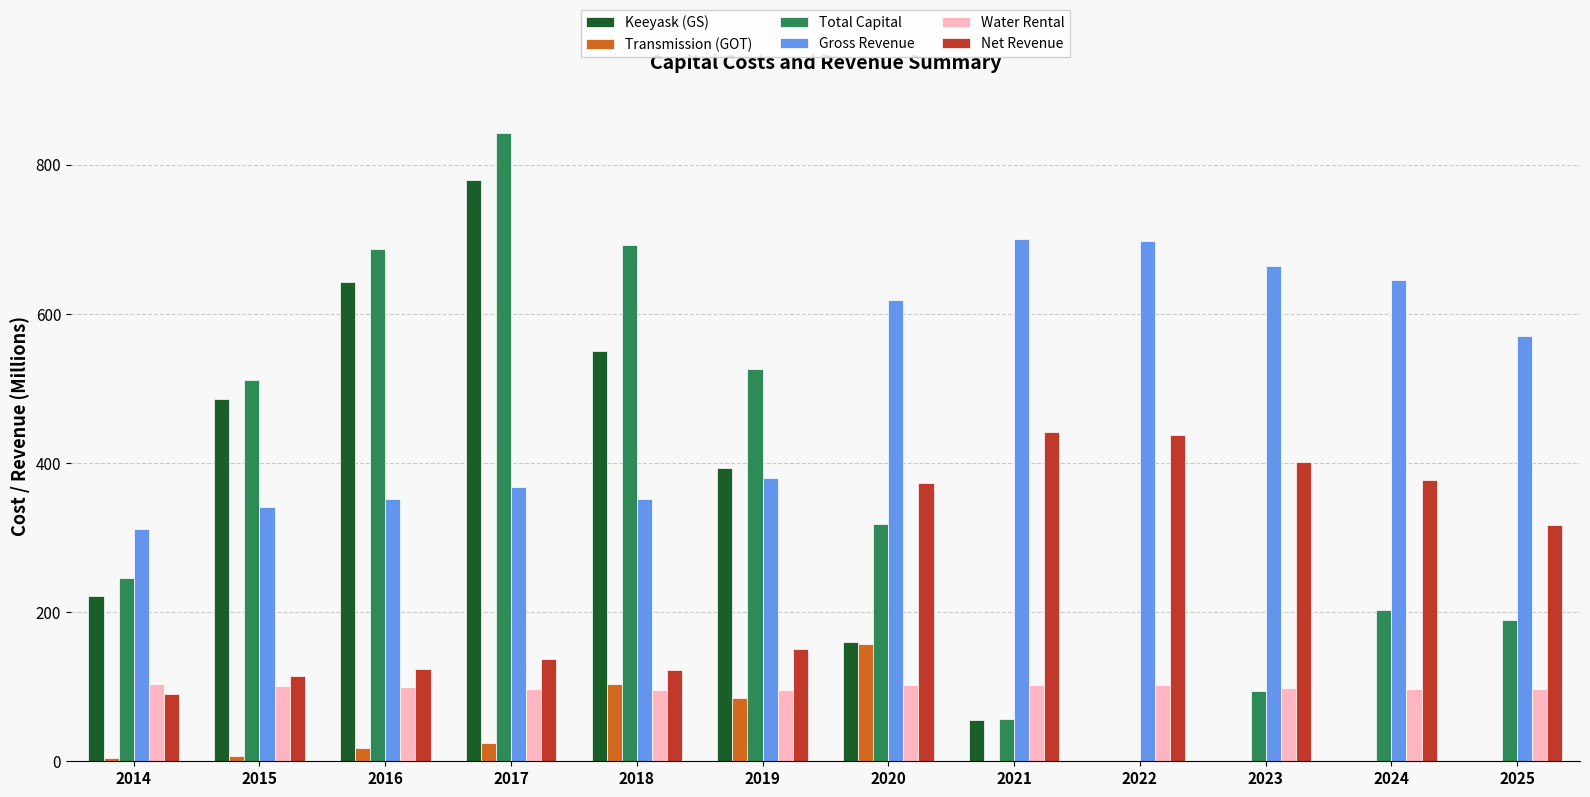

What is the total value across all series at 2014?

975.7